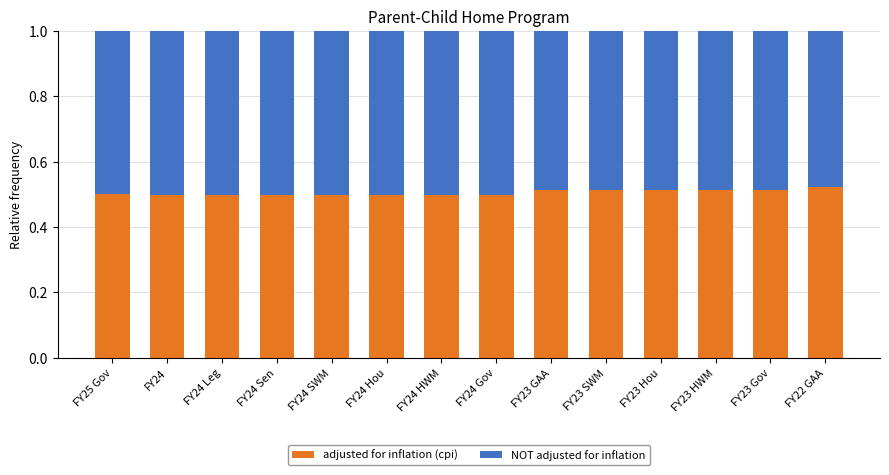

The adjusted for inflation (cpi) series shows 0.7 at FY22 GAA. True or false?

False